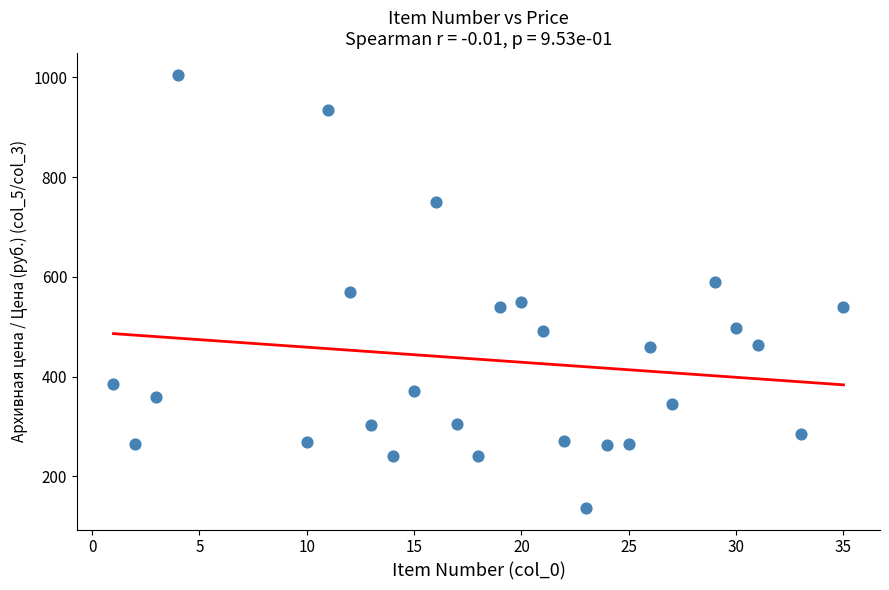

What is the range of Y values (max minus min)?

868